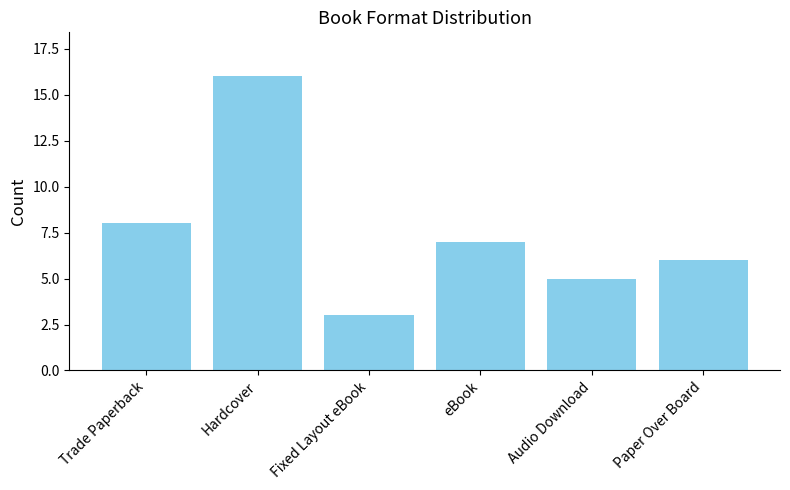

What position from the right is Hardcover?

5